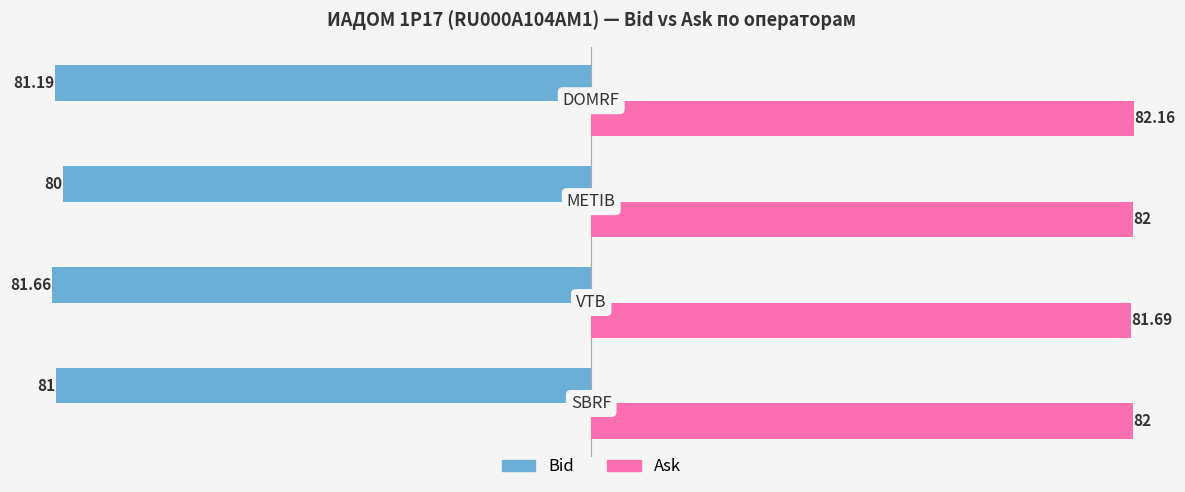

What is the average value of the Ask series?

82.0